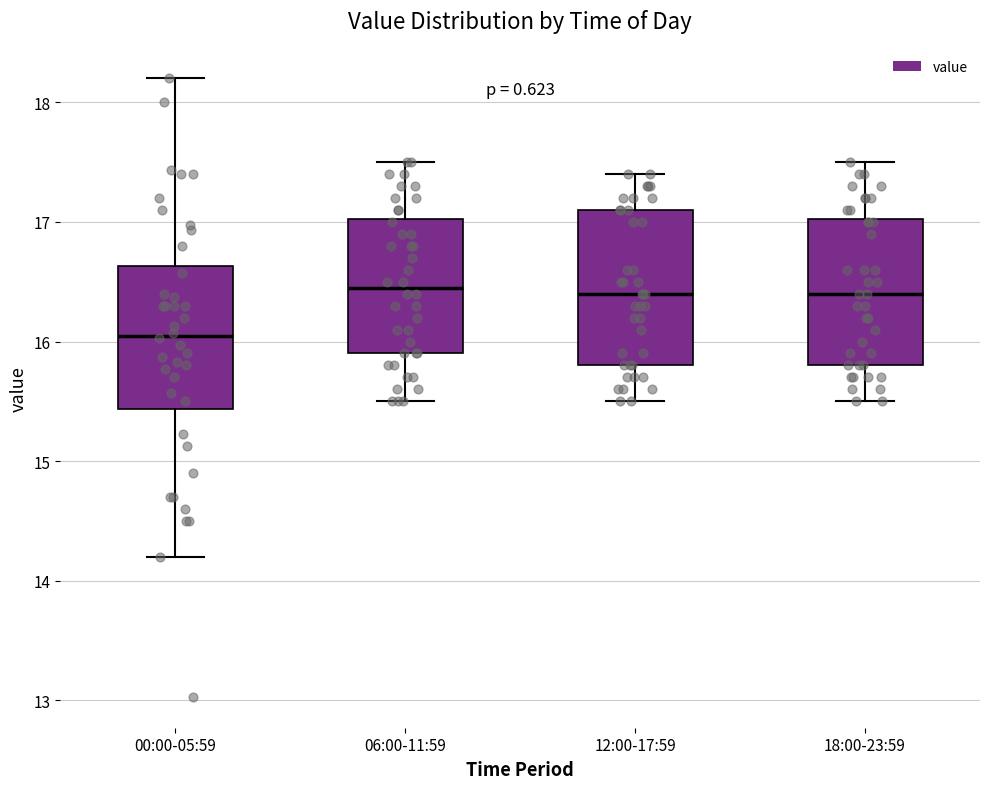

Reading left to right, read every box against the y-axis: the position of its median line, the range the box covers, and the ends of its whiskers. The values are not printed on the chart, so give them approximately, as read against the axis.

00:00-05:59: median 16.1, box 15.4 to 16.6, whiskers 14.2 to 18.2
06:00-11:59: median 16.5, box 15.9 to 17.0, whiskers 15.5 to 17.5
12:00-17:59: median 16.4, box 15.8 to 17.1, whiskers 15.5 to 17.4
18:00-23:59: median 16.4, box 15.8 to 17.0, whiskers 15.5 to 17.5